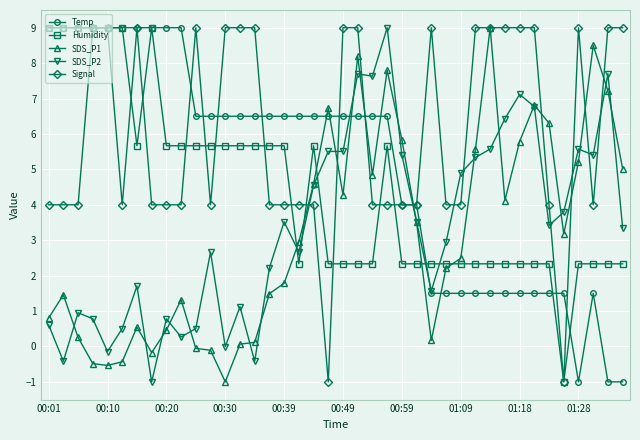

What is the value of the Signal point at the 27th from the left?

9.0